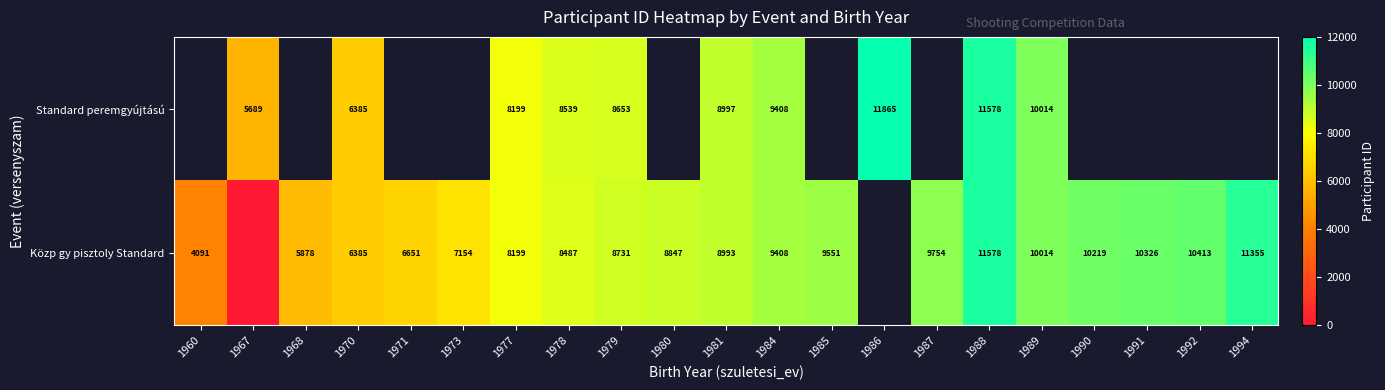

At 1979, list the series in order from largest to smallest.

Közp gy pisztoly Standard, Standard peremgyújtású